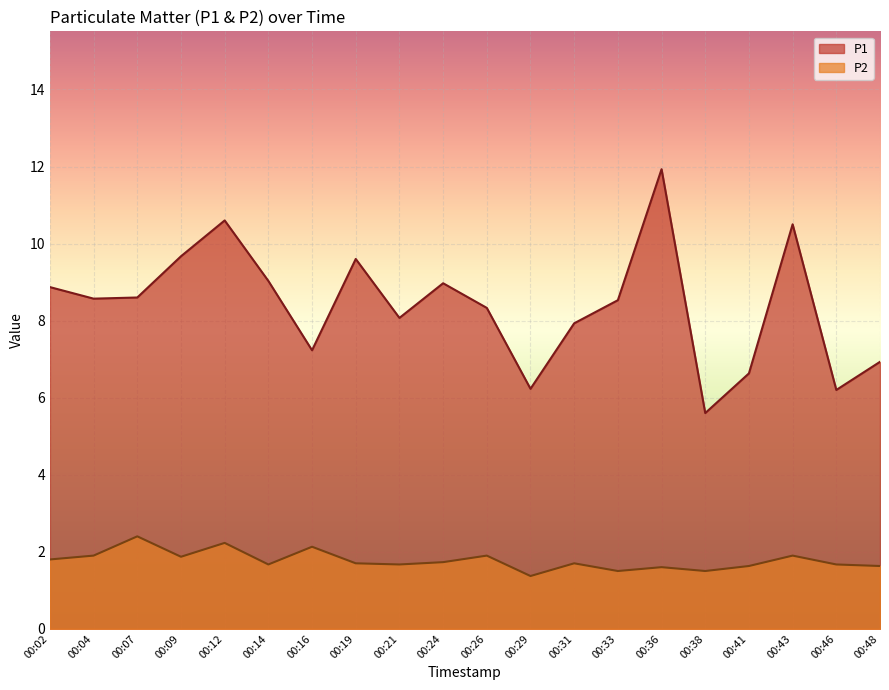

Which series has the largest total across all categories?

P1